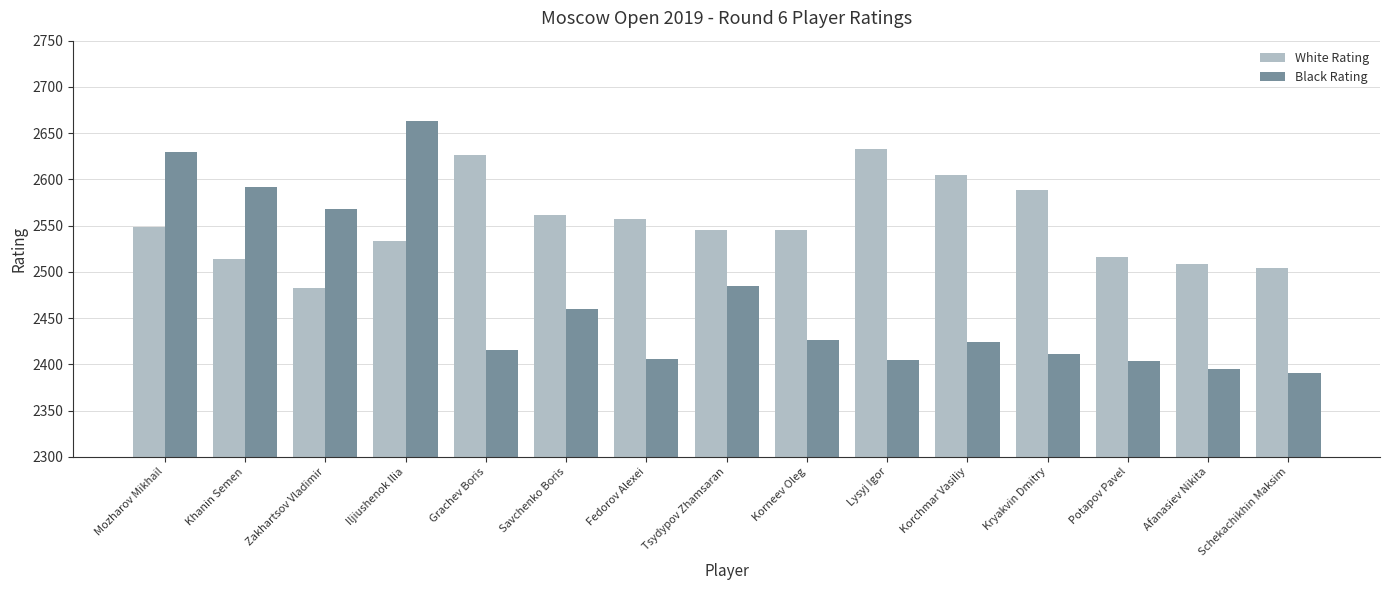

What is the sum of all White Rating values?

38268